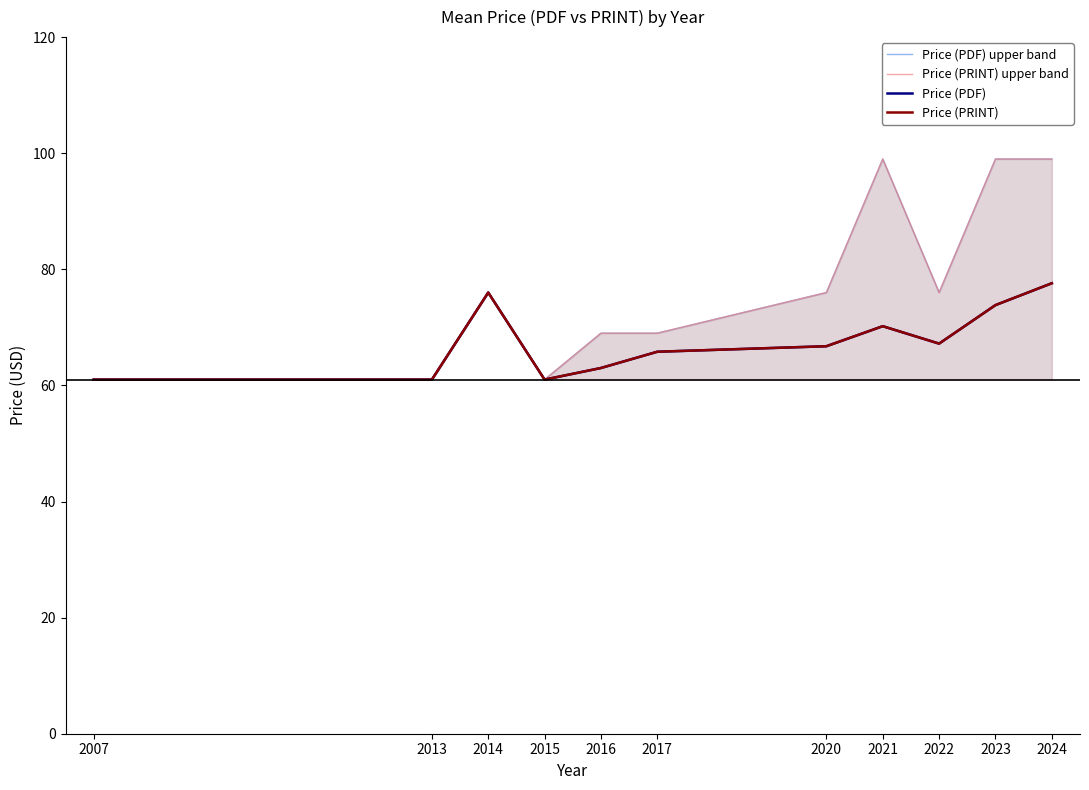

What is the minimum value for Price (PRINT)?

61.0